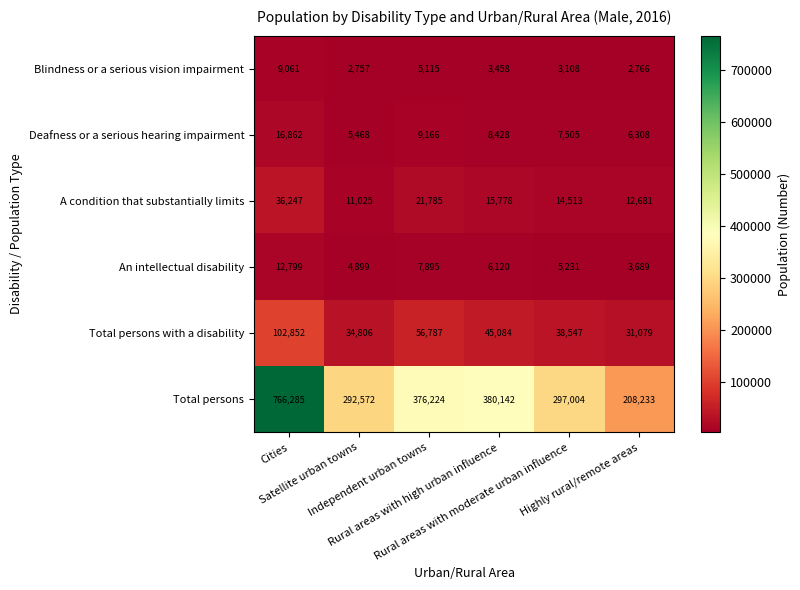

Which series has the widest spread of values?

Total persons